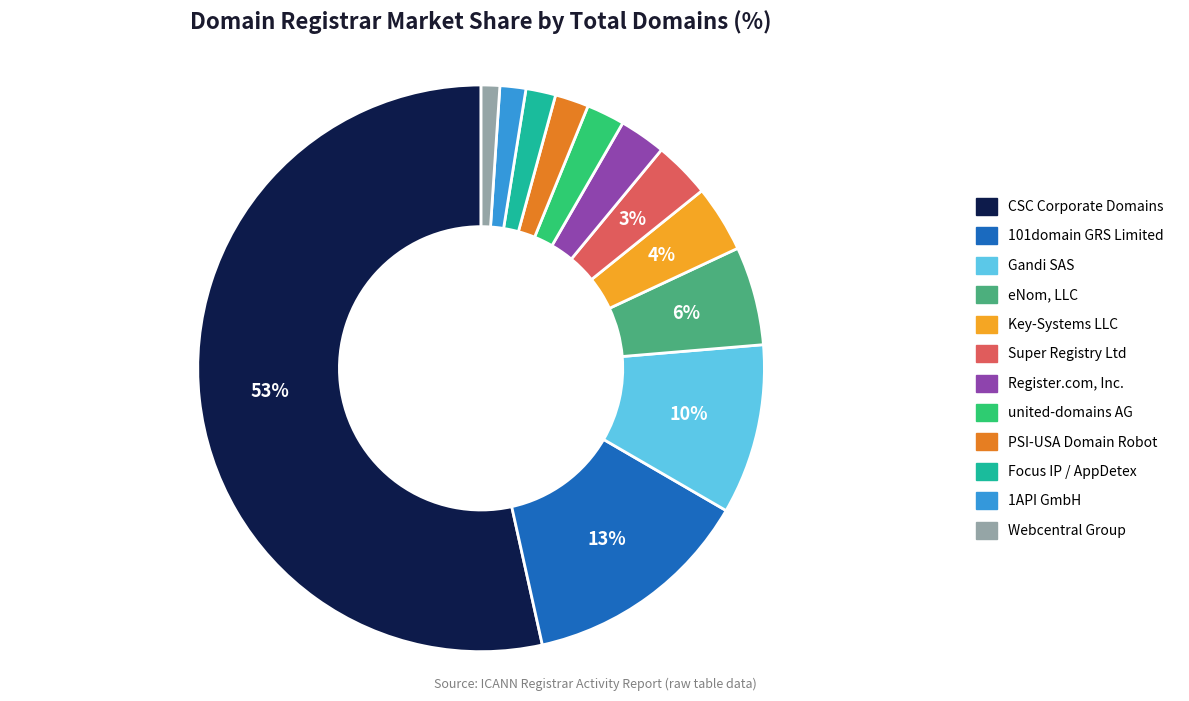

To the nearest percent, what is the difference between the largest and smallest slice percentages?

52%